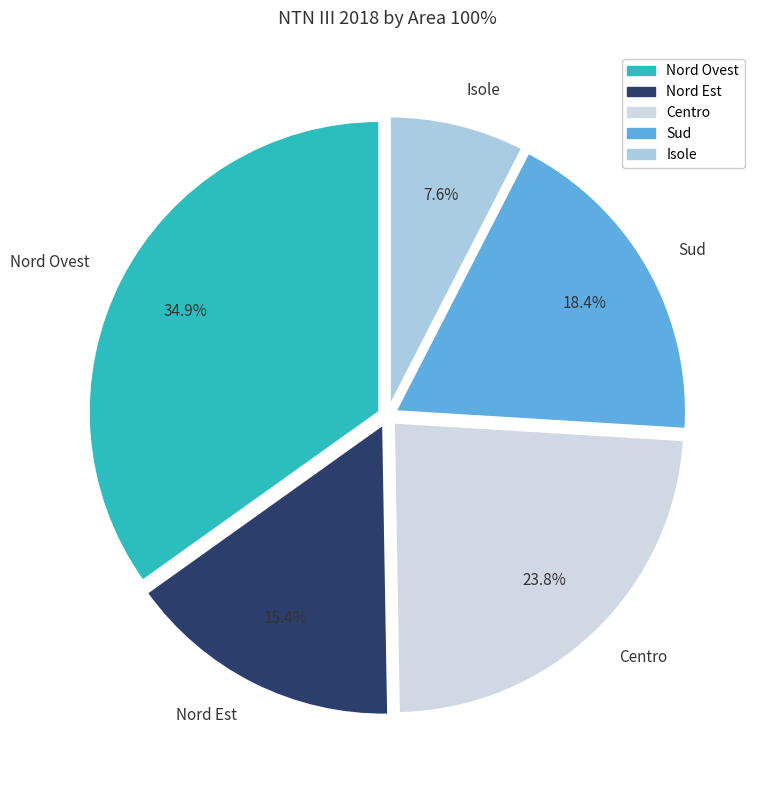

What percentage is the Nord Ovest slice, to the nearest percent?

35%